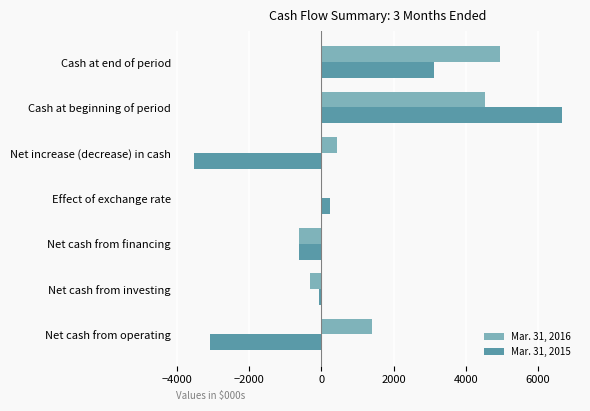

Which series has the largest total across all categories?

Mar. 31, 2016